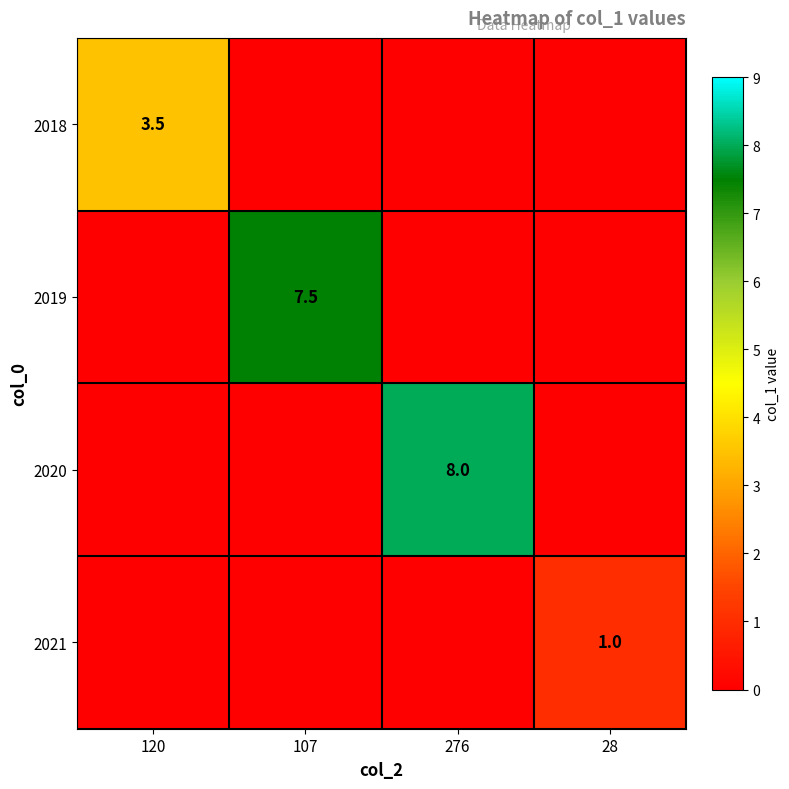

The value of 2020 at 276 is 8.0. True or false?

True